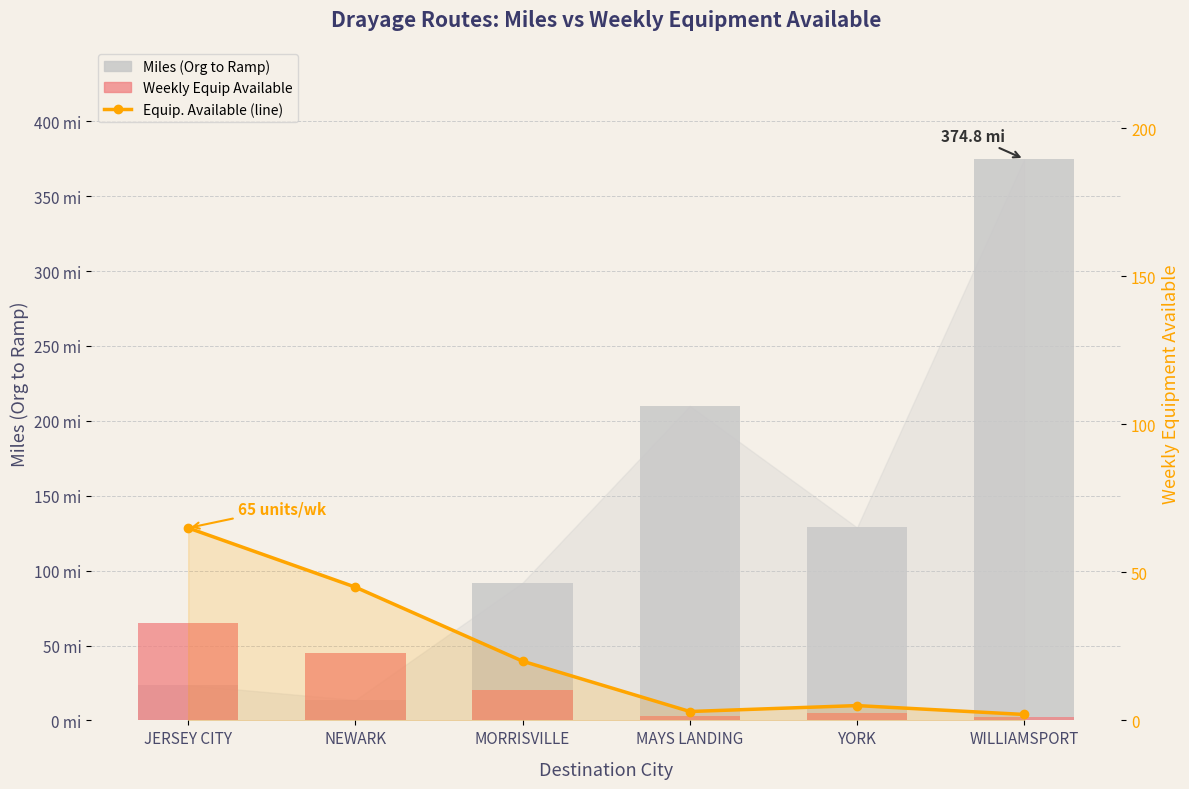

Which category has the highest value across all series?

WILLIAMSPORT